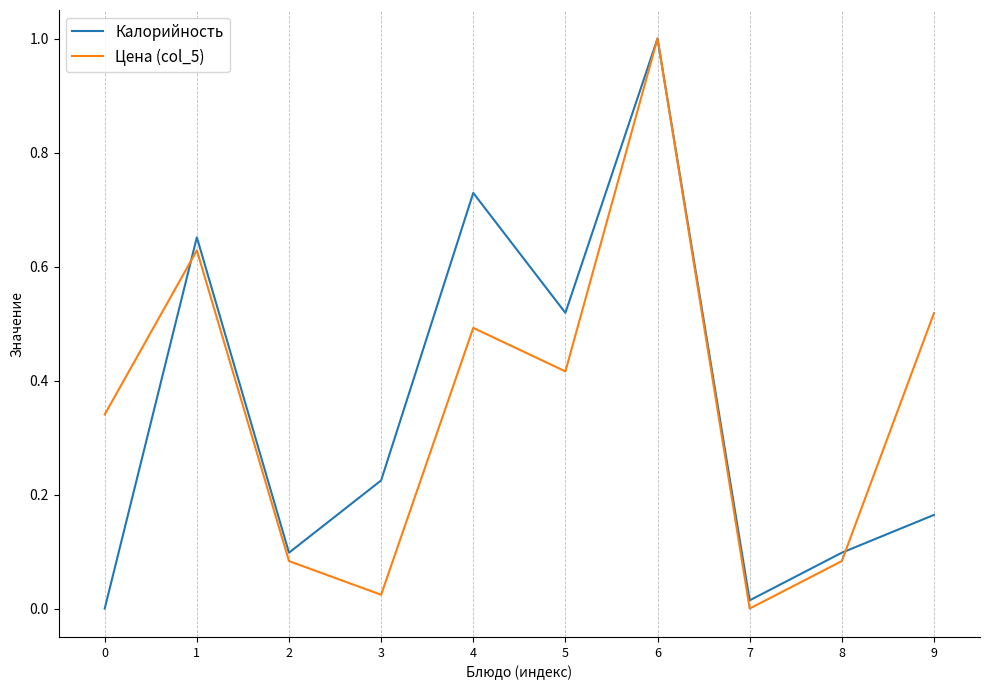

At 4, list the series in order from largest to smallest.

Калорийность, Цена (col_5)